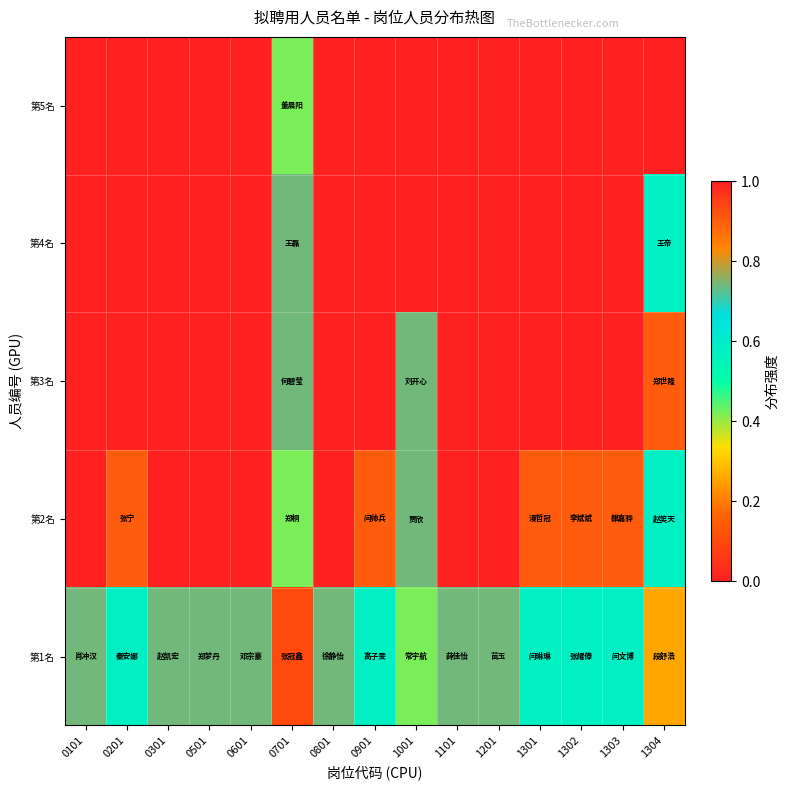

Between 0201 and 1303, which series saw the biggest shift?

第1名